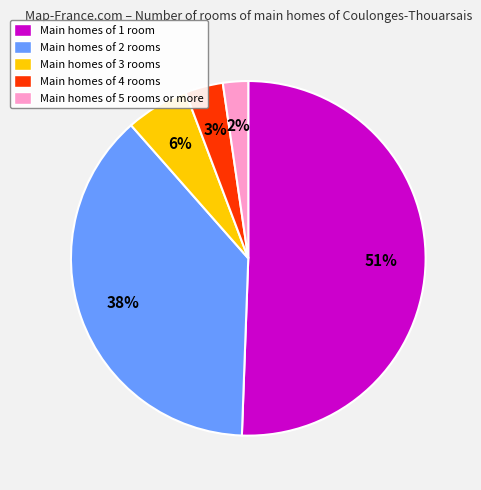

Which has a higher value, Main homes of 4 rooms or Main homes of 5 rooms or more?

Main homes of 4 rooms